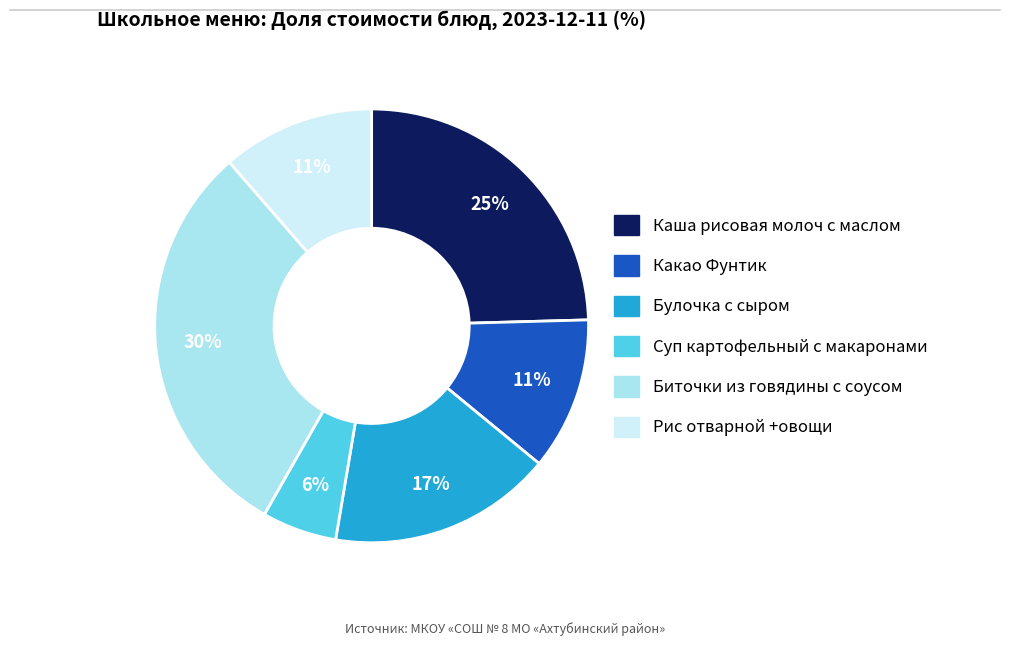

Which category has the biggest portion of the pie?

Биточки из говядины с соусом